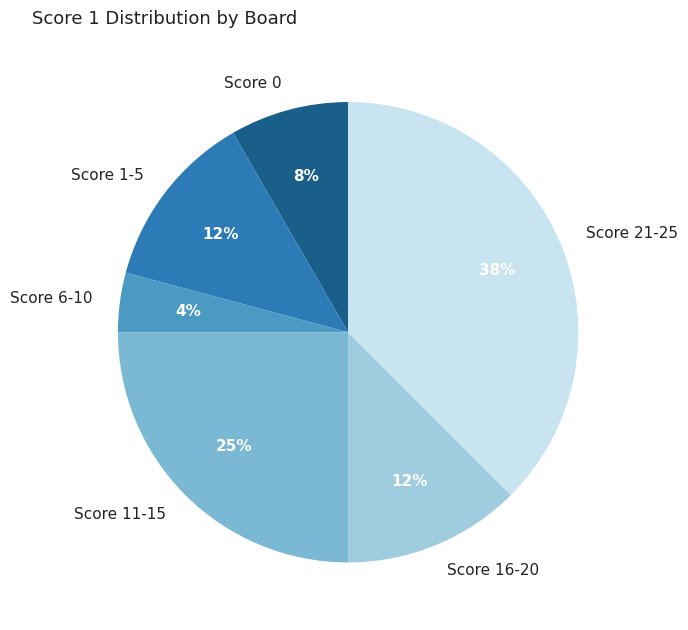

Which slice is the smallest?

Score 6-10